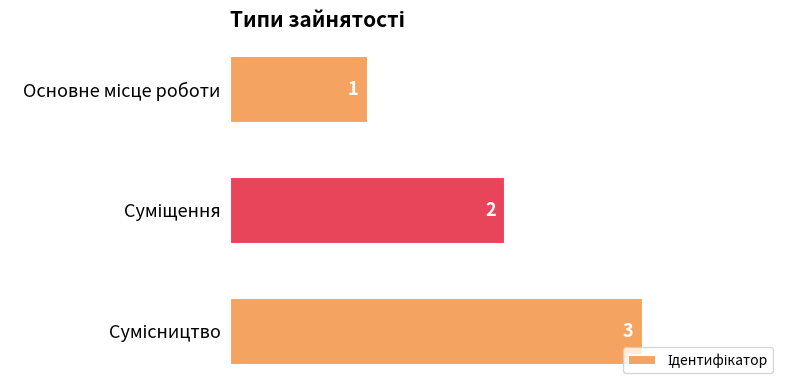

Count the values in the range 1 to 3.

3